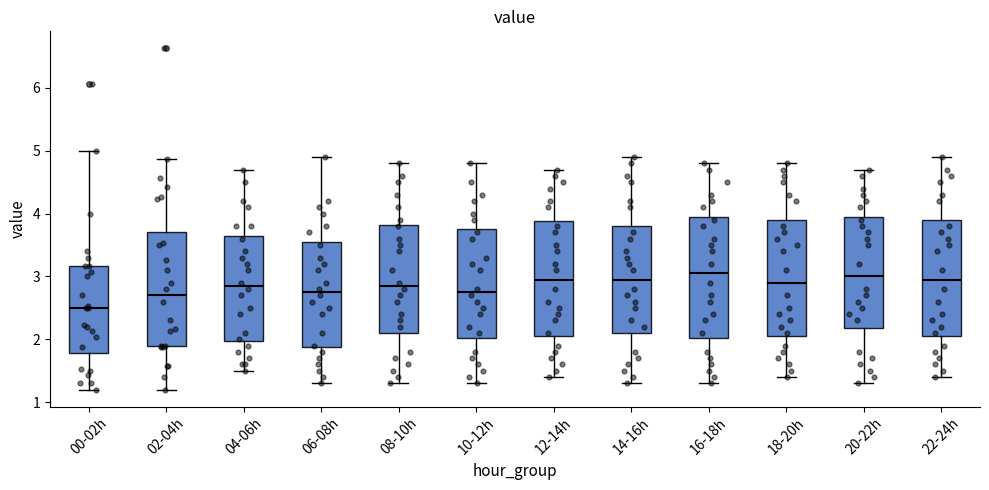

Reading left to right, transcribe this box plot: for each box, give where its median line is, the range the box spans, and where its two whiskers end, as read against the y-axis. The values are not printed on the chart, so give them approximately, as read against the axis.

00-02h: median 2.5, box 1.8 to 3.2, whiskers 1.2 to 5.0
02-04h: median 2.7, box 1.9 to 3.7, whiskers 1.2 to 4.9
04-06h: median 2.9, box 2.0 to 3.7, whiskers 1.5 to 4.7
06-08h: median 2.8, box 1.9 to 3.6, whiskers 1.3 to 4.9
08-10h: median 2.9, box 2.1 to 3.8, whiskers 1.3 to 4.8
10-12h: median 2.8, box 2.0 to 3.8, whiskers 1.3 to 4.8
12-14h: median 3.0, box 2.1 to 3.9, whiskers 1.4 to 4.7
14-16h: median 3.0, box 2.1 to 3.8, whiskers 1.3 to 4.9
16-18h: median 3.1, box 2.0 to 4.0, whiskers 1.3 to 4.8
18-20h: median 2.9, box 2.1 to 3.9, whiskers 1.4 to 4.8
20-22h: median 3.0, box 2.2 to 4.0, whiskers 1.3 to 4.7
22-24h: median 3.0, box 2.1 to 3.9, whiskers 1.4 to 4.9